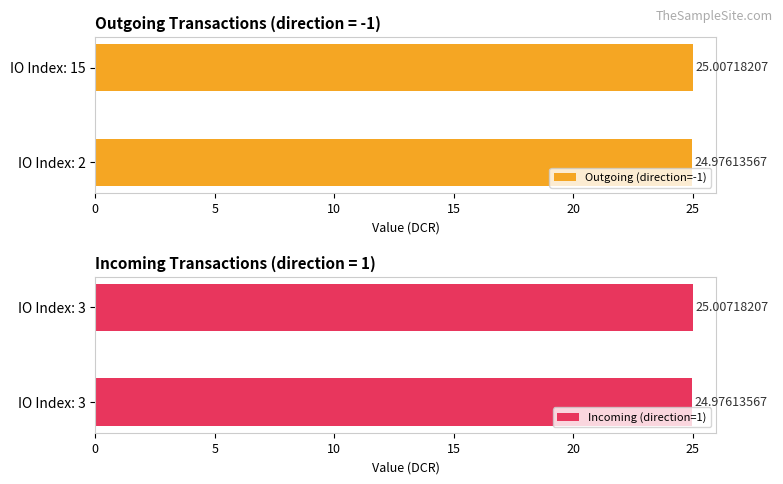

What is the average value of the Outgoing (direction=-1) series?

25.0